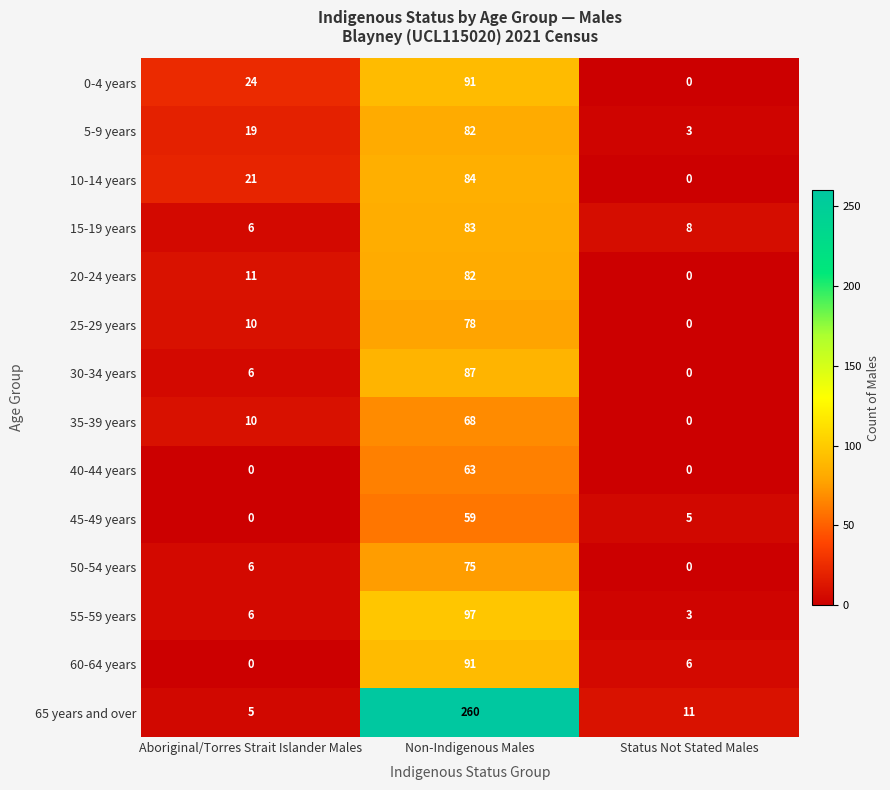

How many positive values does the 0-4 years series have?

2